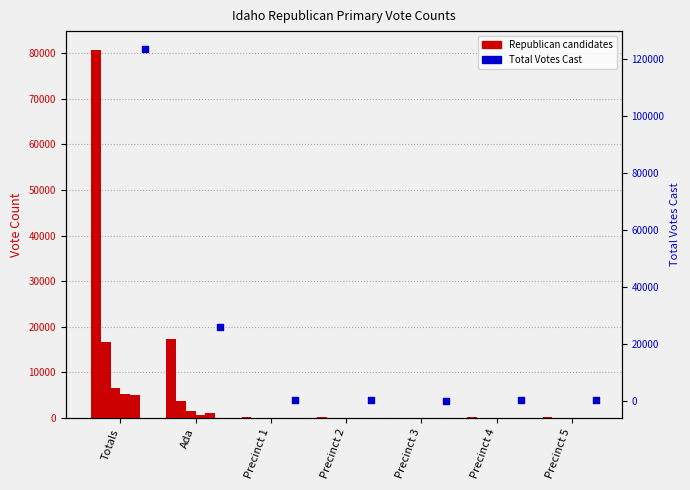

Which series reaches the maximum Y coordinate?

Total Votes Cast